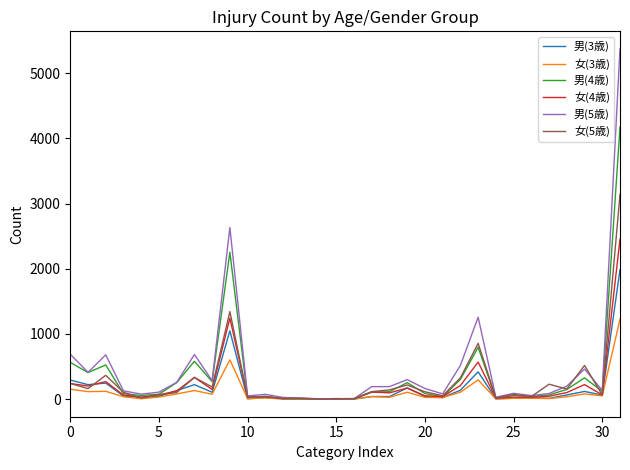

At how many categories does at least one series exceed 2060?

2